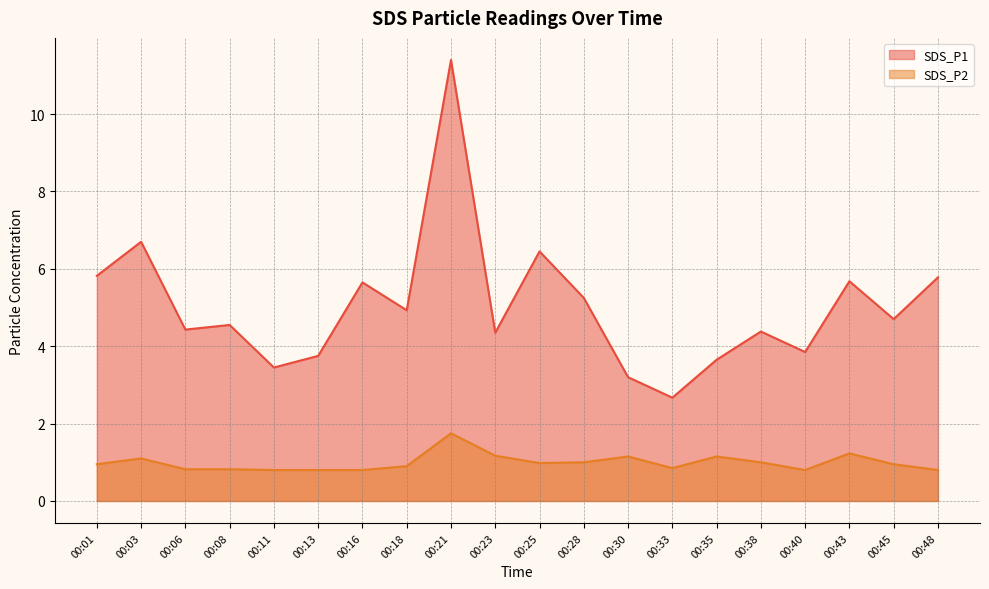

Rank the series by their average value, from lowest to highest.

SDS_P2, SDS_P1